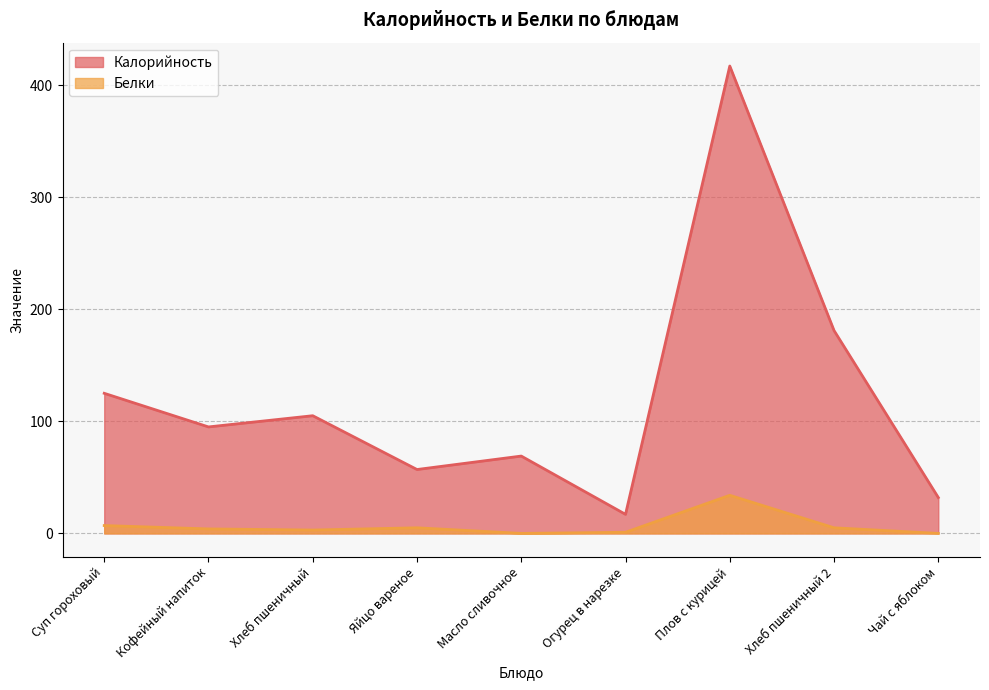

At which category is the sum across all series the highest?

Плов с курицей